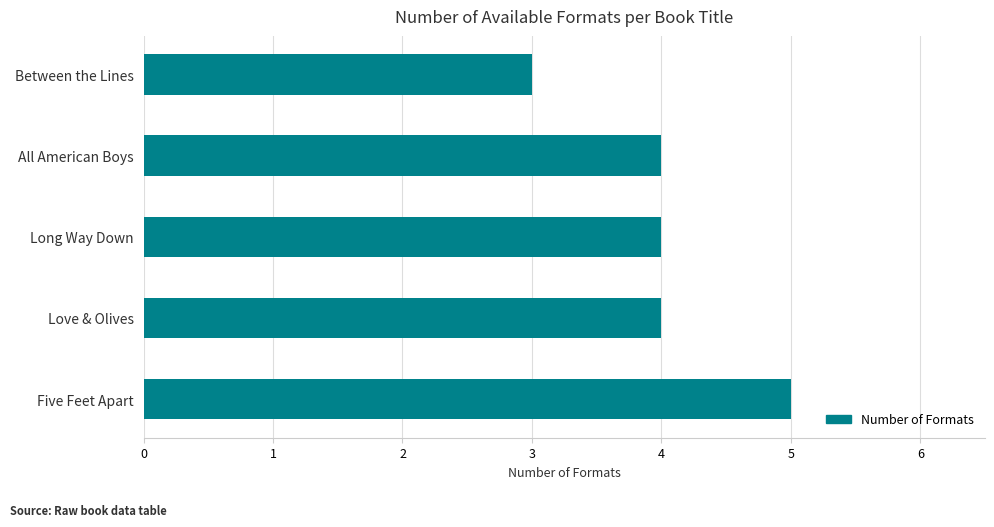

Is it true that the value at Between the Lines is 1?

False